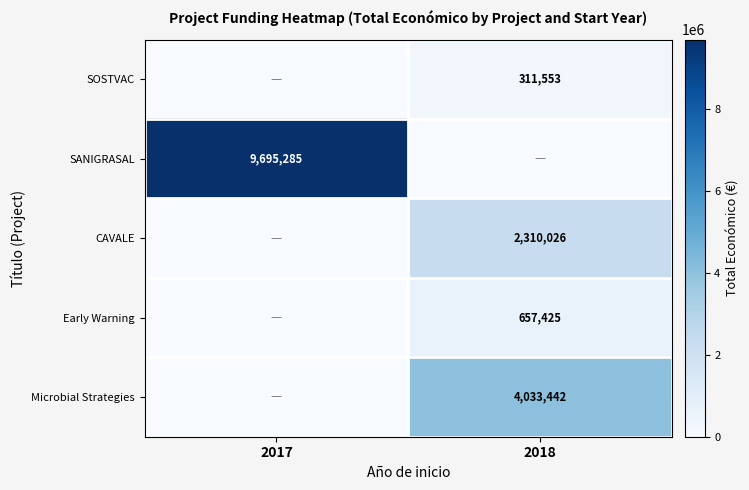

Is it true that Early Warning equals 657425 at 2018?

True